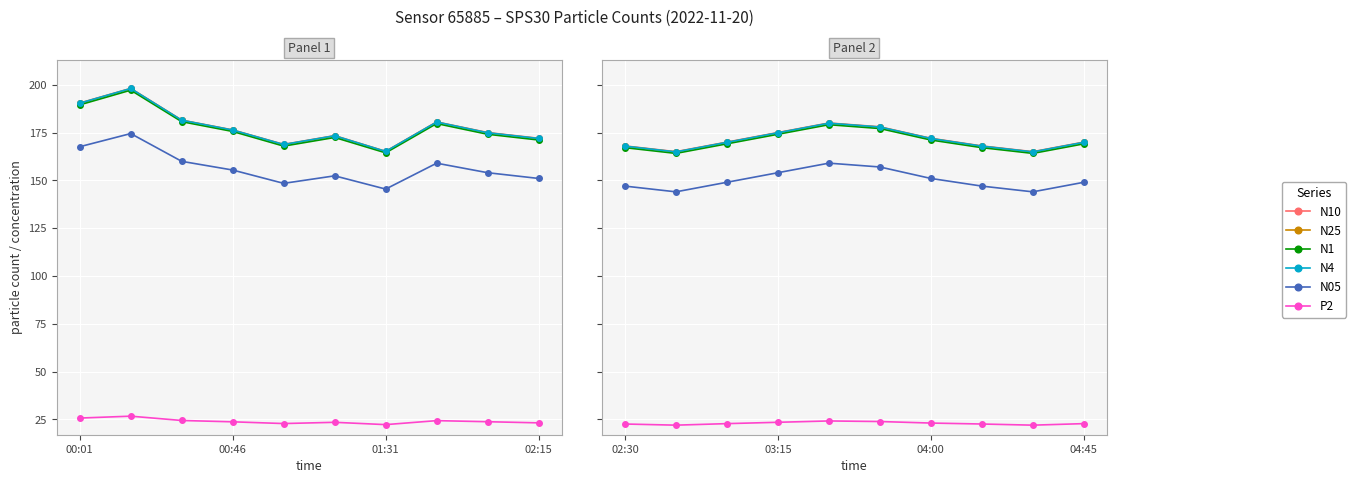

How many values in the N10 series exceed 170?

4